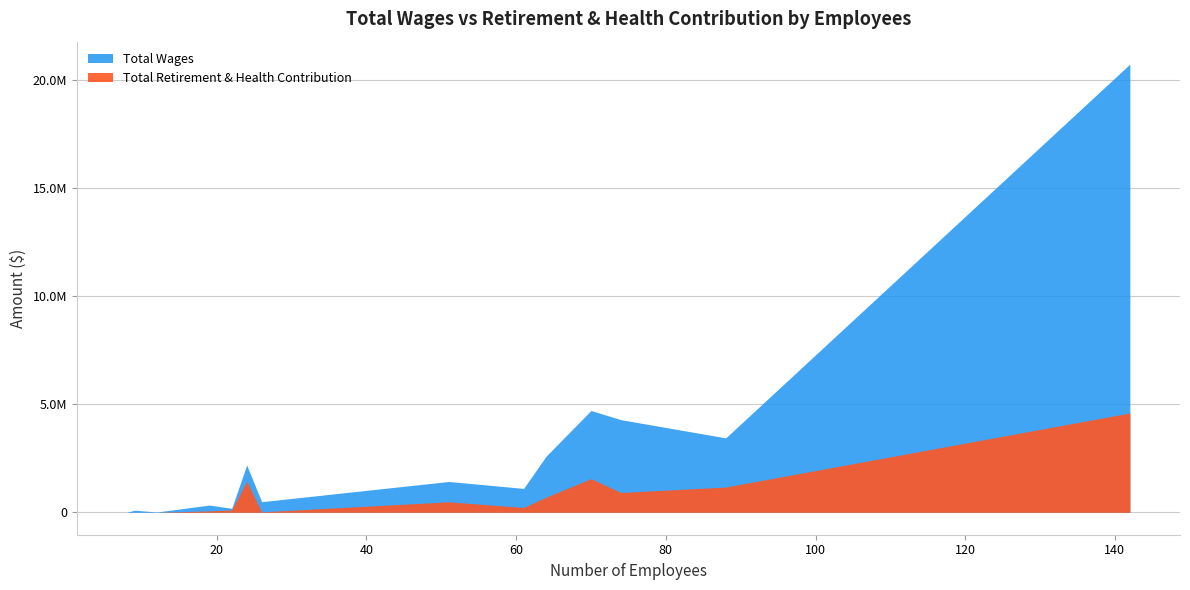

Is the value of Total Wages at Big Bear City Community Services District greater than the value of Total Retirement & Health Contribution at Yermo Community Services District?

Yes